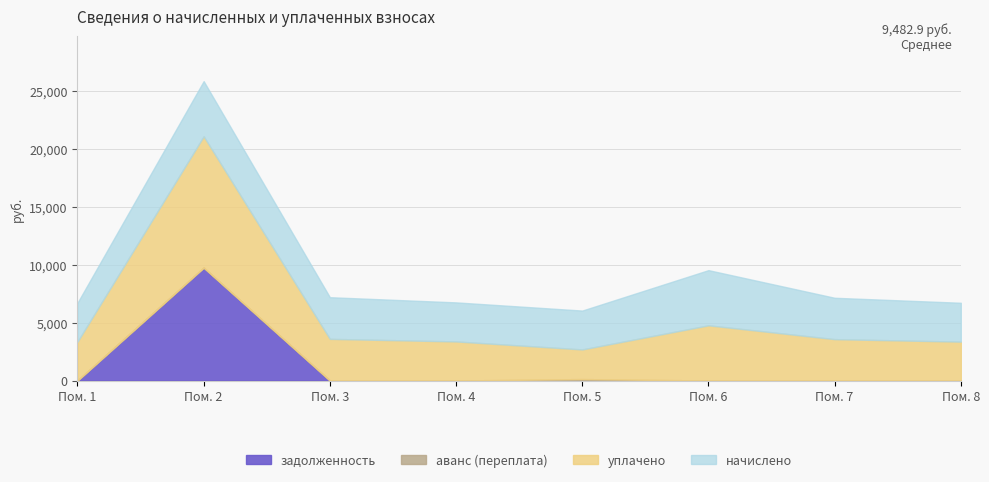

Reading left to right, list all the values displayed in this chart.

начислено: 3353.4	4761.0	3593.5	3370.0	3353.5	4761.0	3568.8	3353.4
уплачено: 3353.4	11327.5	3593.5	3370.0	2556.2	4761.0	3568.8	3353.4
задолженность: 0.0	9740.5	0.0	0.0	0.0	0.0	0.0	0.0
аванс (переплата): 0.0	0.0	0.0	0.0	124.7	0.0	0.0	0.0